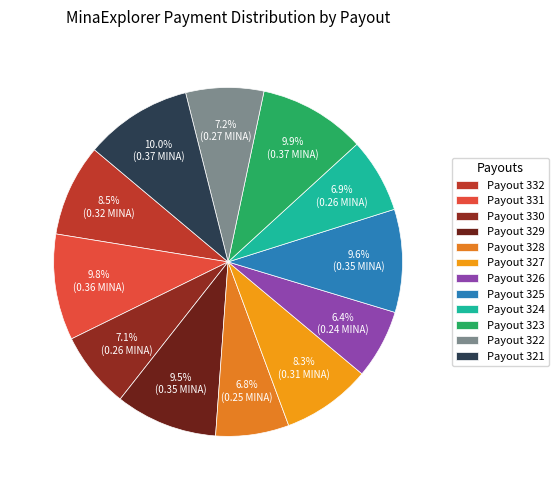

What percentage is the Payout 325 slice, to the nearest percent?

10%